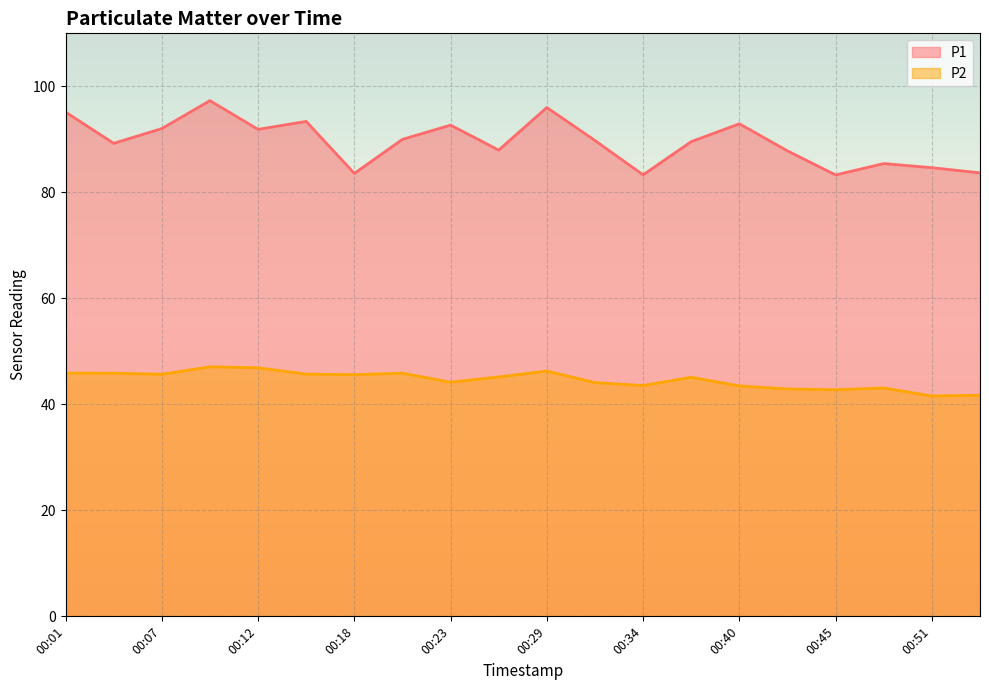

How many values in the P1 series exceed 89?

12